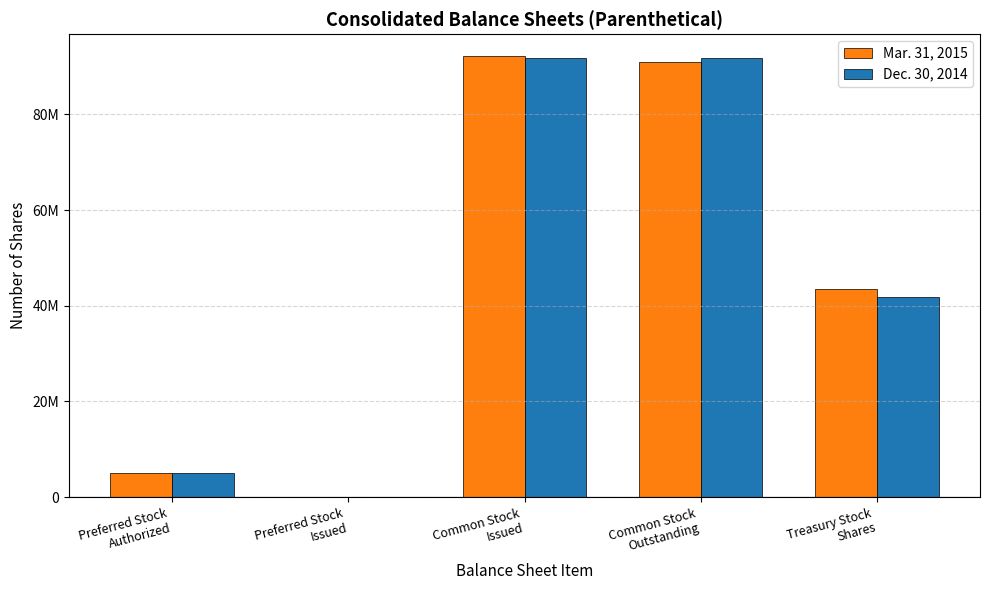

Are the bars horizontal?

No